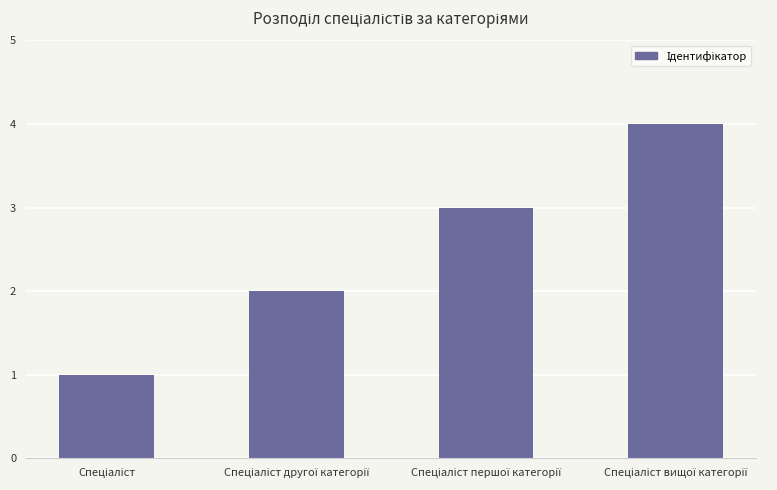

What is the maximum value shown in the chart?

4